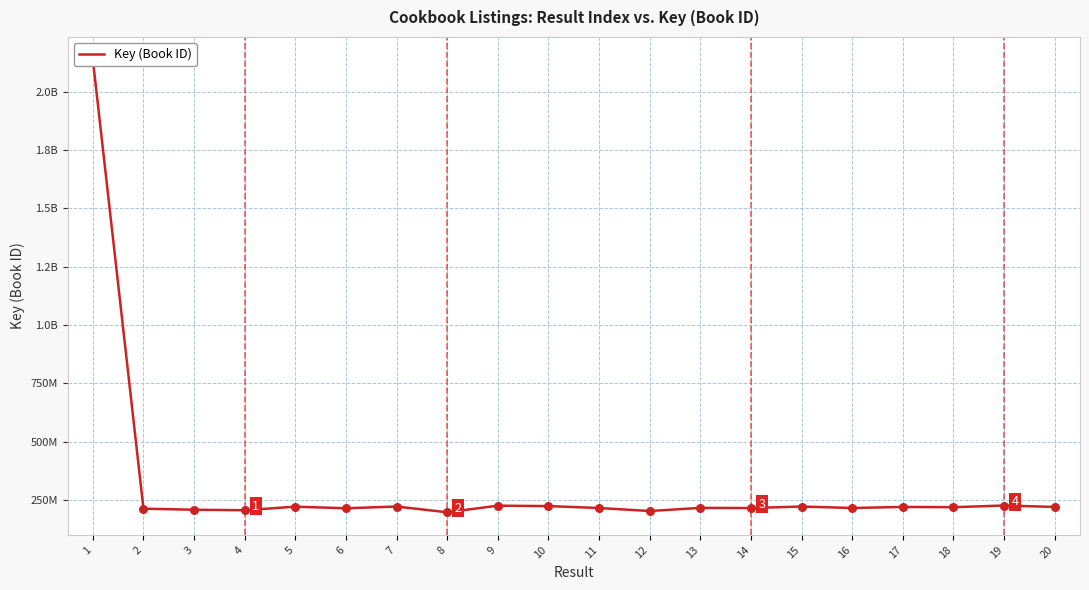

Between 9 and 20, which is larger?

9